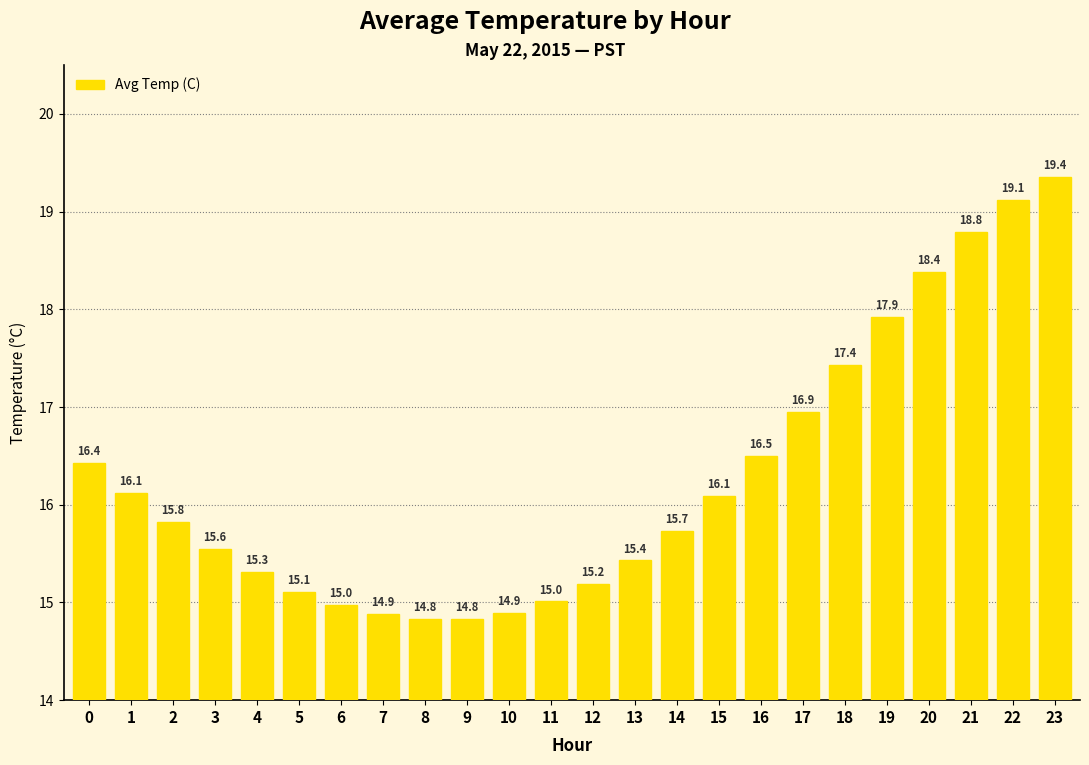

What is the change in value from 0 to 14?

-0.7